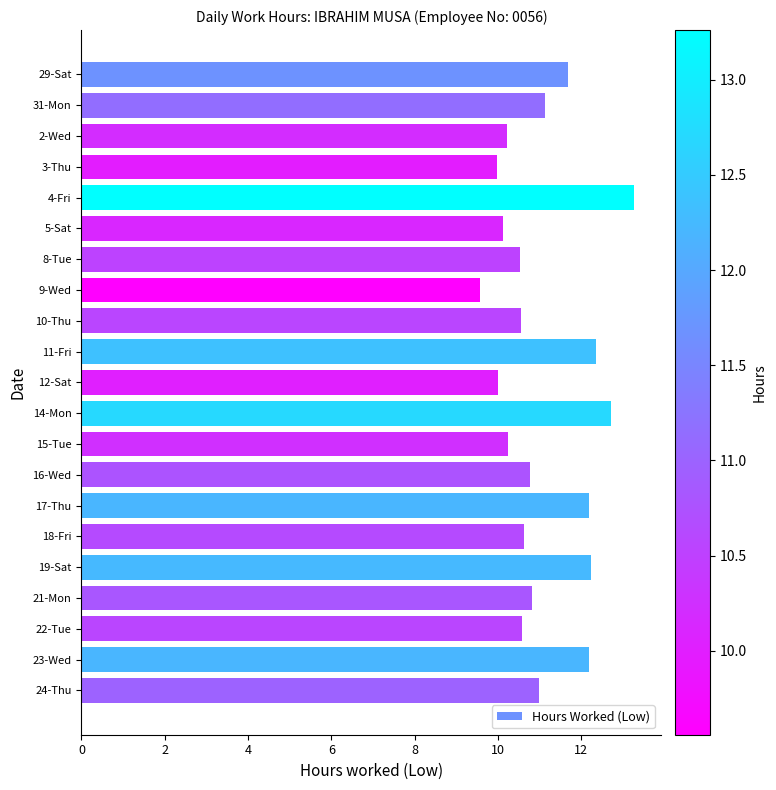

The value at 11-Fri is 3.4. True or false?

False